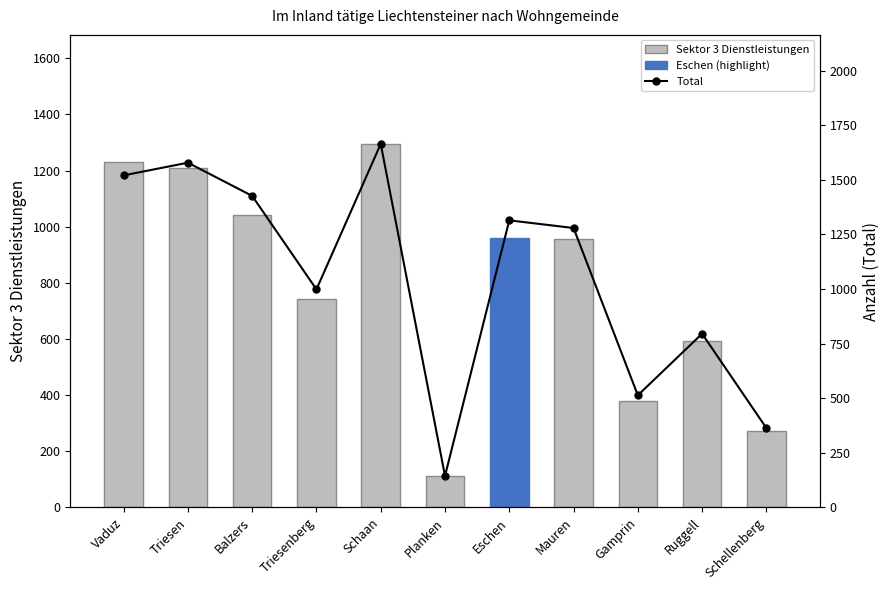

What is the label of the 9th bar from the left?

Gamprin